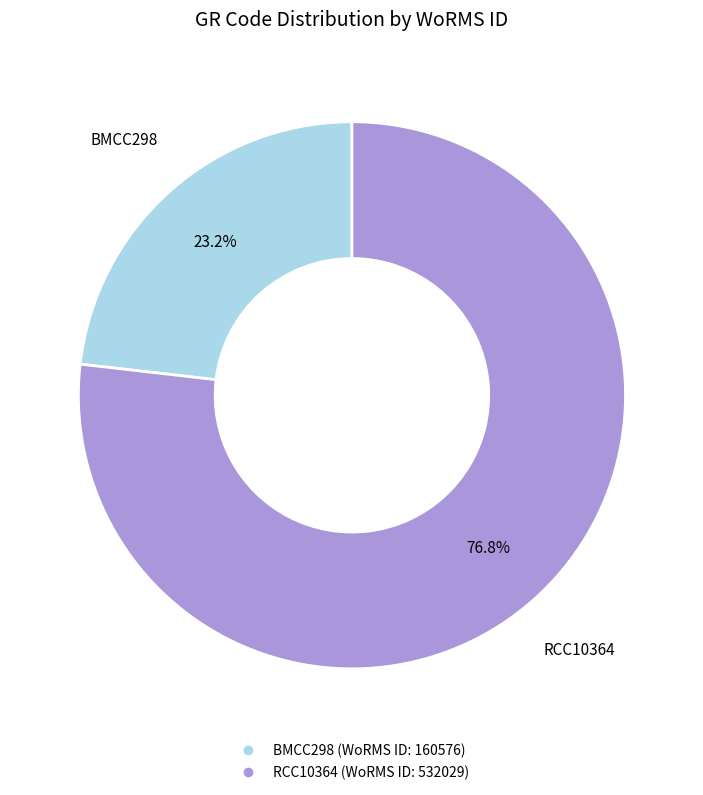

To the nearest percent, what portion does BMCC298 represent?

23%